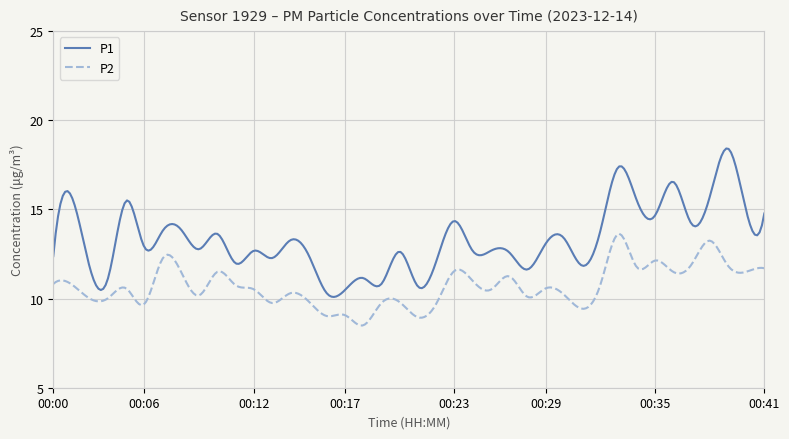

In P2, how many points are higher than both neighbors (excluding endpoints)?

14